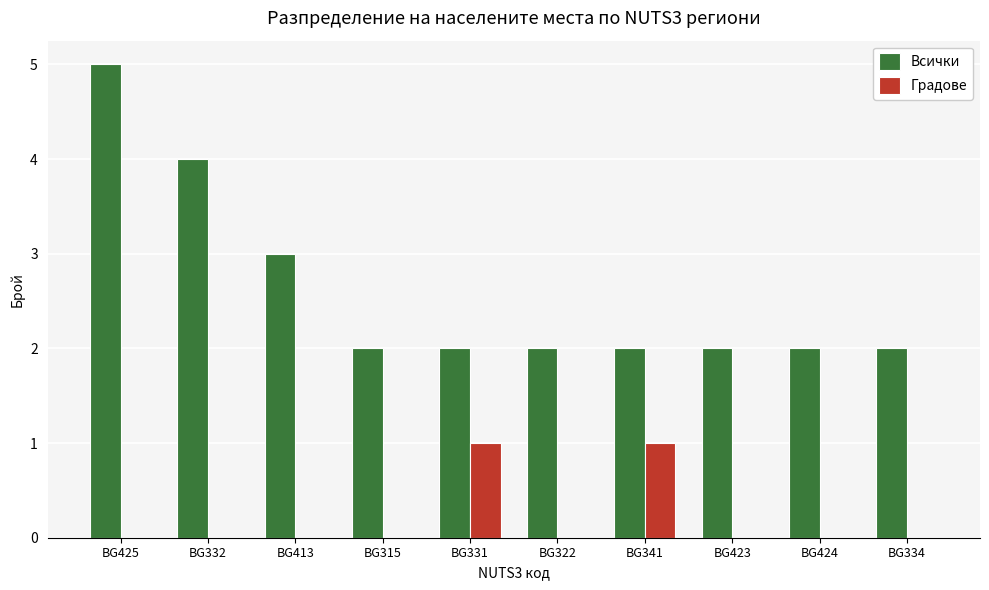

The value of Всички at BG331 is 2. True or false?

True